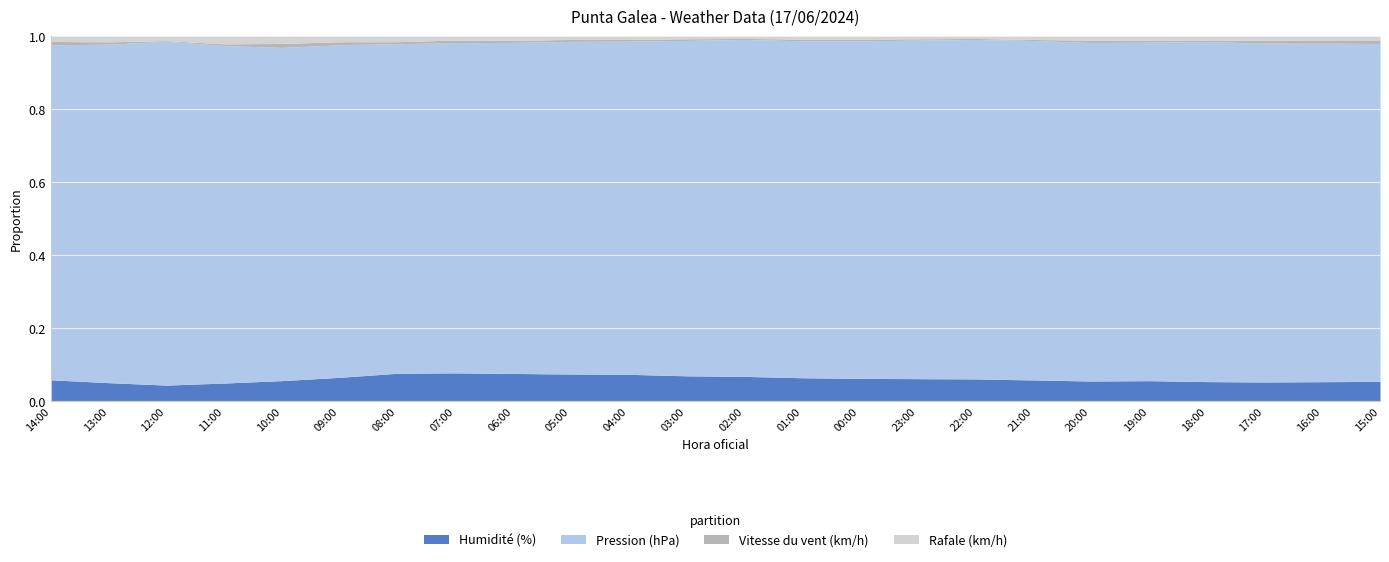

Reading left to right, extract all data points from this chart.

Humidité (%): 63.0	54.0	46.0	53.0	61.0	71.0	84.0	85.0	83.0	81.0	80.0	75.0	73.0	69.0	67.0	66.0	65.0	62.0	59.0	60.0	57.0	56.0	57.0	58.0
Pression (hPa): 999.4	999.8	999.9	1000.1	1000.1	1000.2	1000.1	1000.5	1000.9	1001.2	1001.5	1002.0	1002.4	1002.9	1003.1	1003.1	1002.7	1002.5	1002.5	1002.4	1002.4	1002.7	1002.8	1002.7
Vitesse du vent (km/h): 10.0	7.0	2.0	5.0	12.0	9.0	6.0	8.0	6.0	6.0	5.0	5.0	3.0	5.0	5.0	4.0	3.0	3.0	7.0	6.0	4.0	9.0	8.0	9.0
Rafale (km/h): 16.0	17.0	13.0	23.0	22.0	17.0	17.0	12.0	13.0	10.0	10.0	8.0	7.0	9.0	9.0	8.0	7.0	10.0	12.0	12.0	12.0	12.0	13.0	13.0